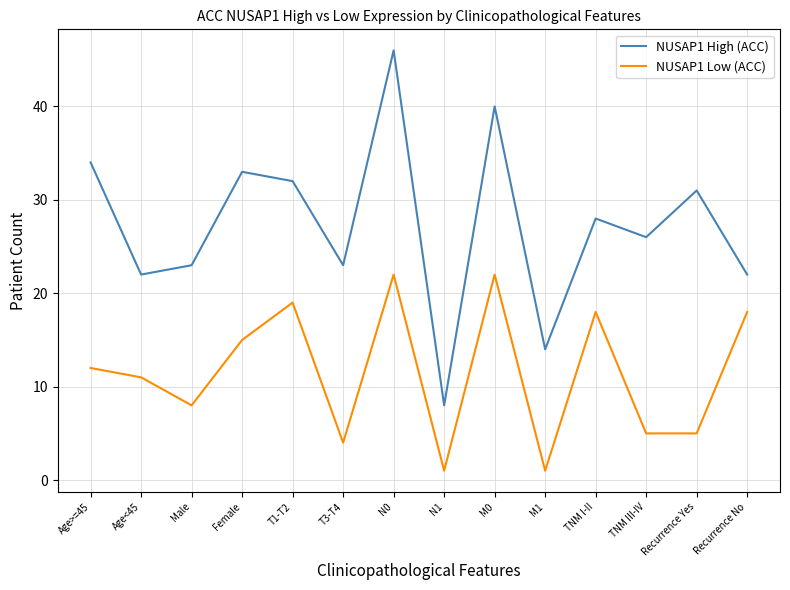

How many categories are shown in the chart?

14